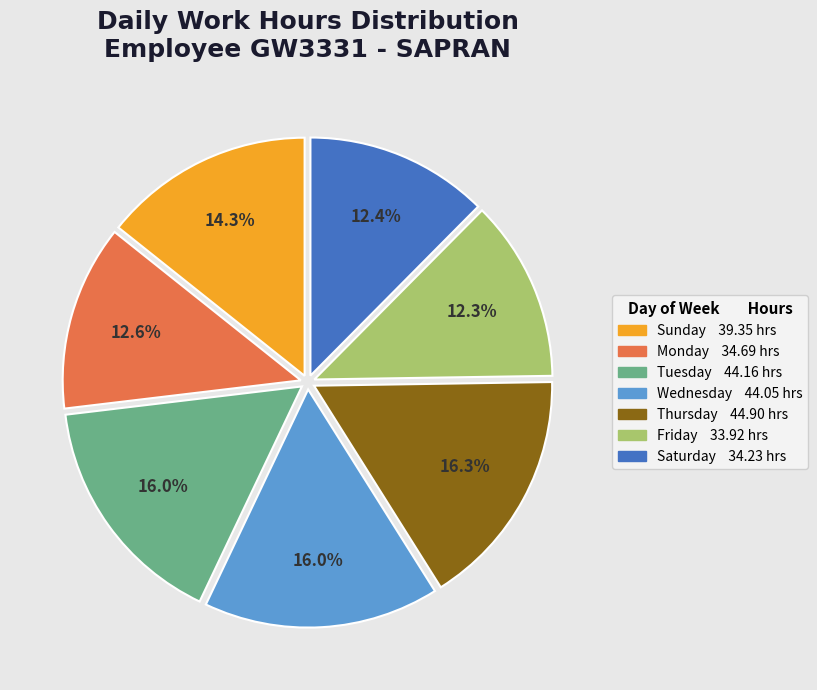

Is there any slice that represents more than half of the pie?

No